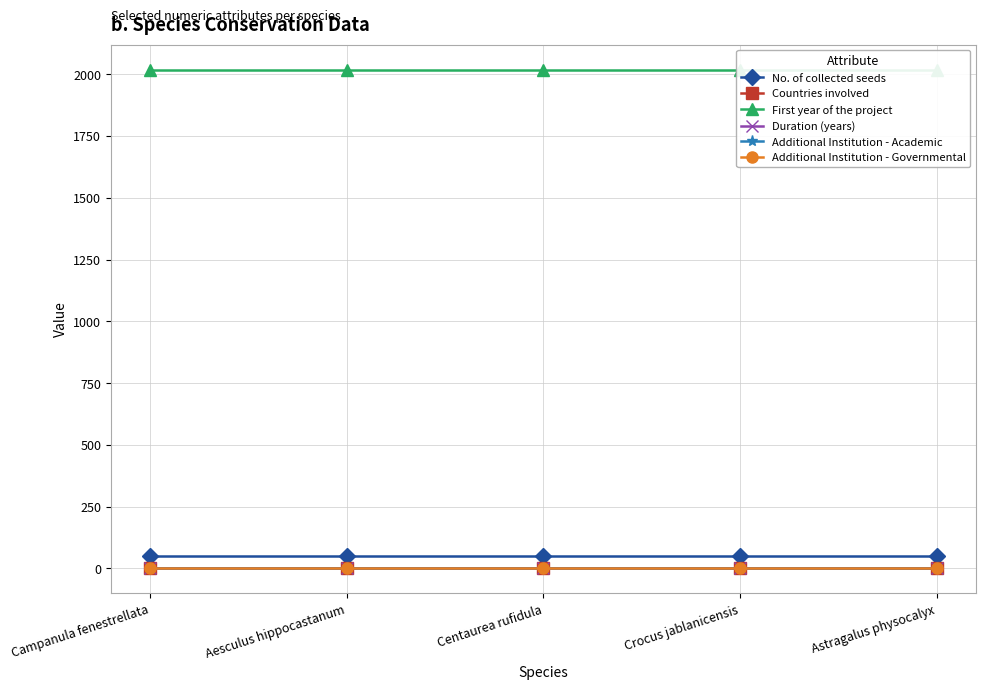

Which series has the largest total across all categories?

First year of the project